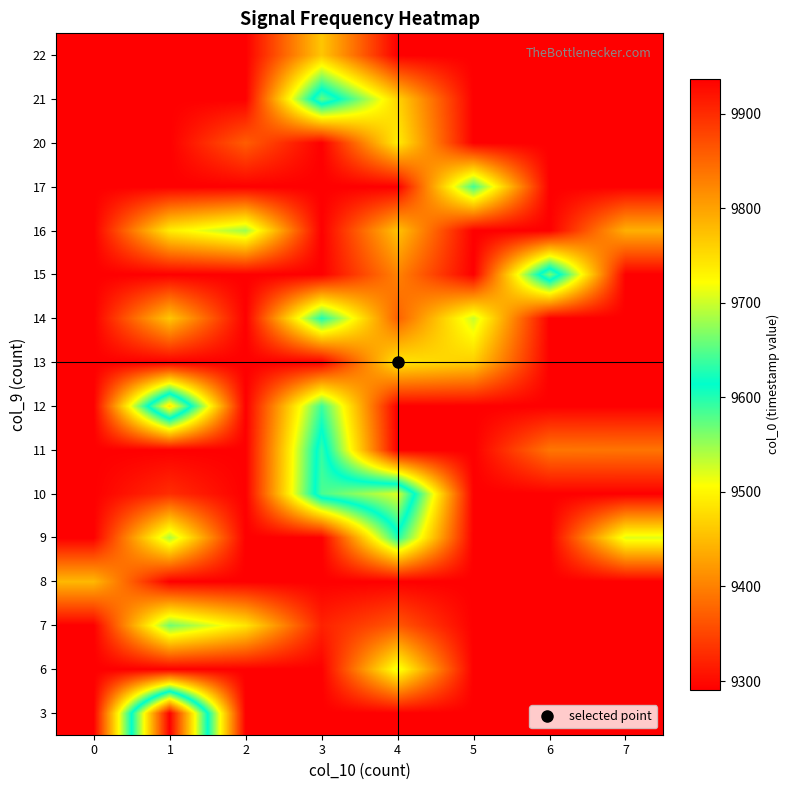

Reading right to left, transcribe all the data shown in this chart.

3: 7=9291.0	6=9291.0	5=9291.0	4=9291.0	3=9291.0	2=9291.0	1=9937.0	0=9291.0
6: 7=9291.0	6=9291.0	5=9291.0	4=9518.0	3=9291.0	2=9291.0	1=9291.0	0=9291.0
7: 7=9291.0	6=9291.0	5=9291.0	4=9365.5	3=9320.0	2=9486.0	1=9567.0	0=9291.0
8: 7=9291.0	6=9291.0	5=9291.0	4=9291.0	3=9291.0	2=9291.0	1=9291.0	0=9447.0
9: 7=9520.0	6=9291.0	5=9291.0	4=9601.0	3=9291.0	2=9291.0	1=9542.0	0=9291.0
10: 7=9291.0	6=9291.0	5=9291.0	4=9707.0	3=9645.0	2=9291.0	1=9330.0	0=9291.0
11: 7=9390.0	6=9391.0	5=9291.0	4=9291.0	3=9636.0	2=9291.0	1=9291.0	0=9291.0
12: 7=9291.0	6=9291.0	5=9291.0	4=9291.0	3=9590.0	2=9291.0	1=9743.0	0=9291.0
13: 7=9291.0	6=9291.0	5=9465.0	4=9487.0	3=9291.0	2=9291.0	1=9291.0	0=9291.0
14: 7=9291.0	6=9291.0	5=9530.0	4=9373.0	3=9602.0	2=9291.0	1=9459.0	0=9291.0
15: 7=9291.0	6=9665.0	5=9291.0	4=9402.0	3=9291.0	2=9291.0	1=9291.0	0=9291.0
16: 7=9440.0	6=9291.0	5=9291.0	4=9456.0	3=9291.0	2=9547.5	1=9492.0	0=9291.0
17: 7=9291.0	6=9291.0	5=9586.0	4=9291.0	3=9291.0	2=9291.0	1=9291.0	0=9291.0
20: 7=9291.0	6=9291.0	5=9291.0	4=9491.5	3=9291.0	2=9370.0	1=9291.0	0=9291.0
21: 7=9291.0	6=9291.0	5=9291.0	4=9470.0	3=9657.0	2=9291.0	1=9291.0	0=9291.0
22: 7=9291.0	6=9291.0	5=9291.0	4=9291.0	3=9459.0	2=9291.0	1=9291.0	0=9291.0